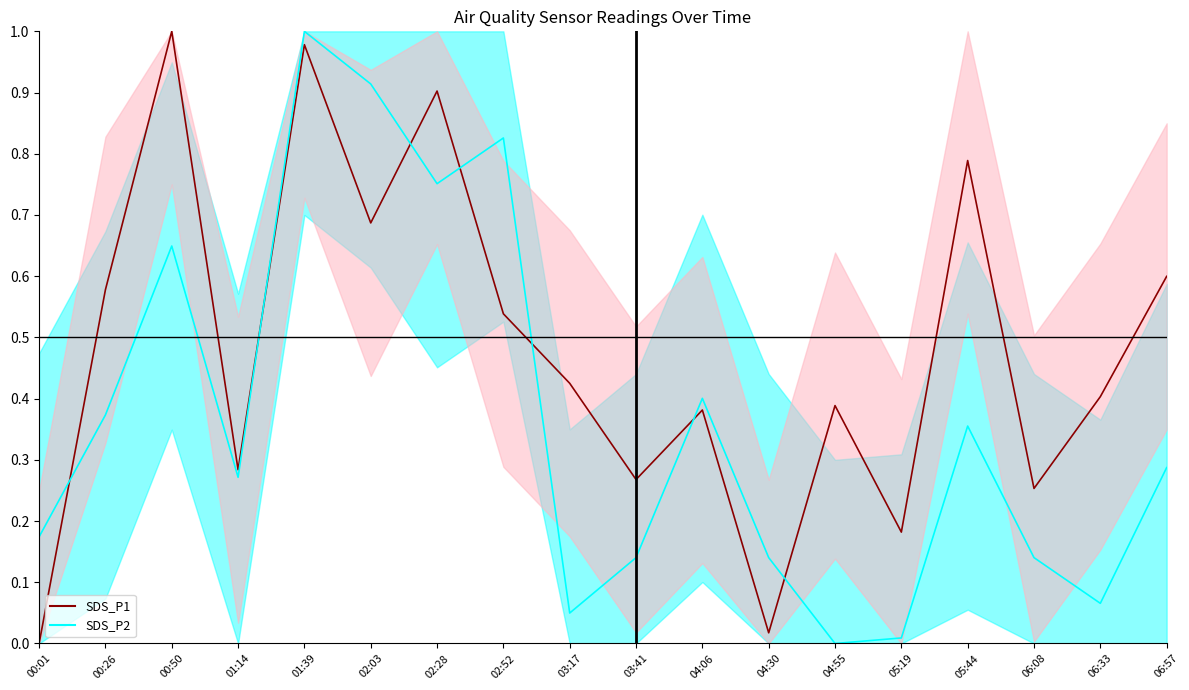

Reading left to right, transcribe all the data shown in this chart.

SDS_P1: 00:01=0.0	00:26=0.6	00:50=1.0	01:14=0.3	01:39=1.0	02:03=0.7	02:28=0.9	02:52=0.5	03:17=0.4	03:41=0.3	04:06=0.4	04:30=0.0	04:55=0.4	05:19=0.2	05:44=0.8	06:08=0.3	06:33=0.4	06:57=0.6
SDS_P2: 00:01=0.2	00:26=0.4	00:50=0.6	01:14=0.3	01:39=1.0	02:03=0.9	02:28=0.8	02:52=0.8	03:17=0.0	03:41=0.1	04:06=0.4	04:30=0.1	04:55=0.0	05:19=0.0	05:44=0.4	06:08=0.1	06:33=0.1	06:57=0.3